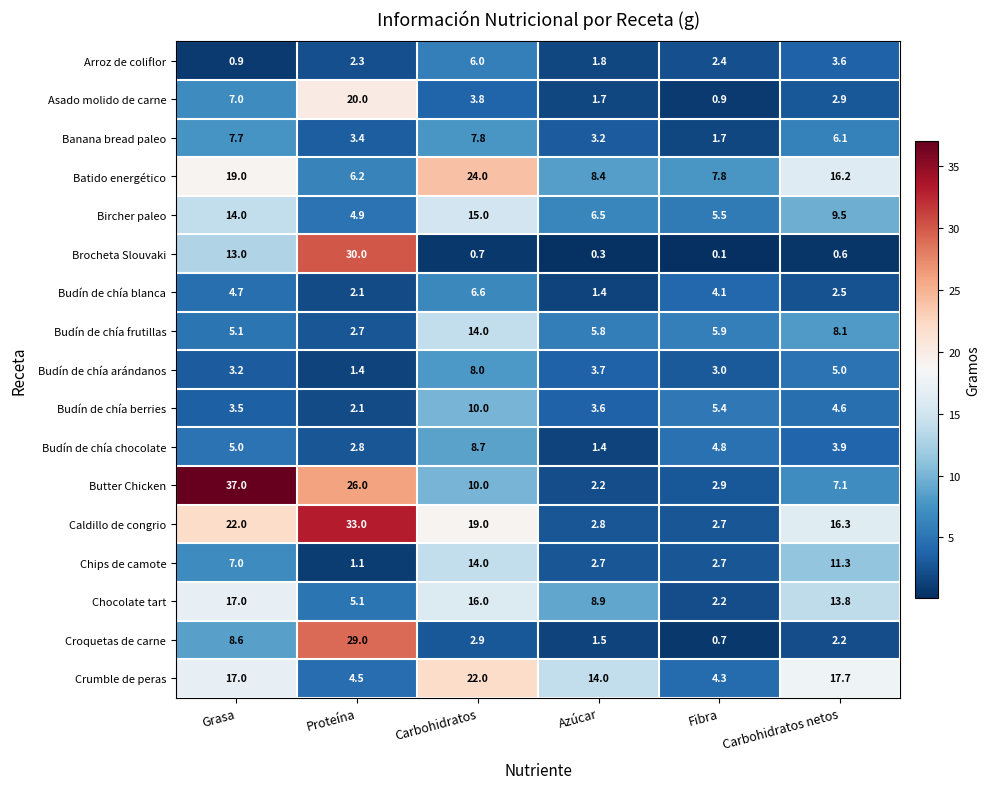

The value of Croquetas de carne at Proteína is 13.6. True or false?

False